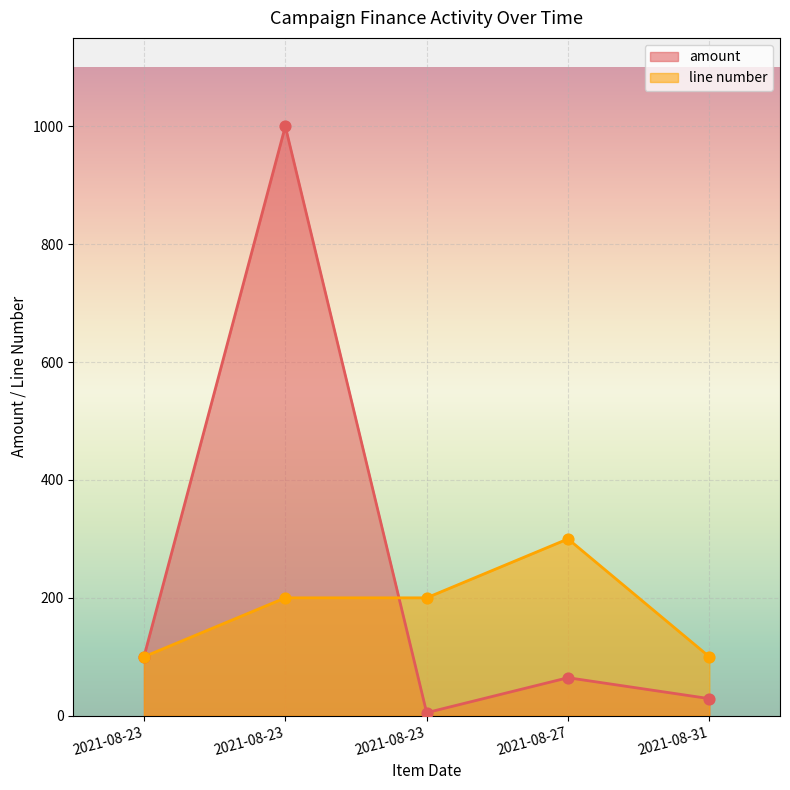

At which category is the sum across all series the highest?

2021-08-23